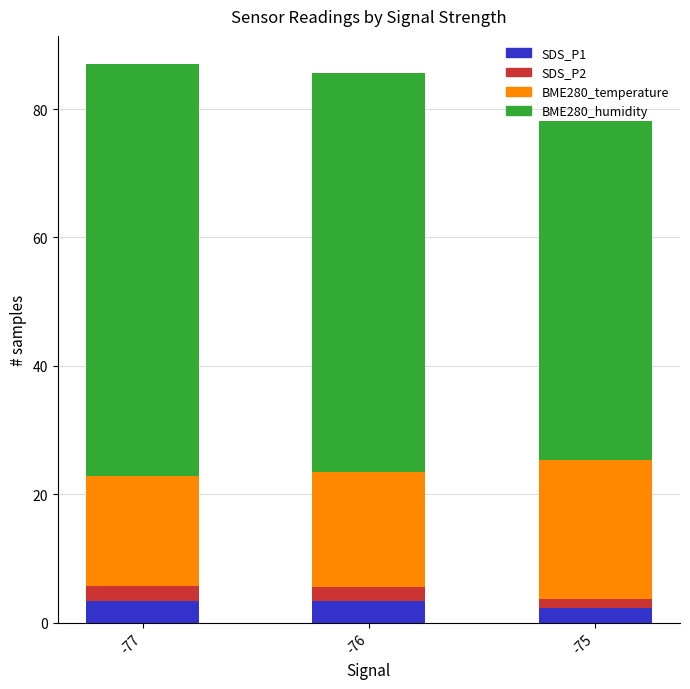

The SDS_P1 series shows 3.4 at -76. True or false?

True